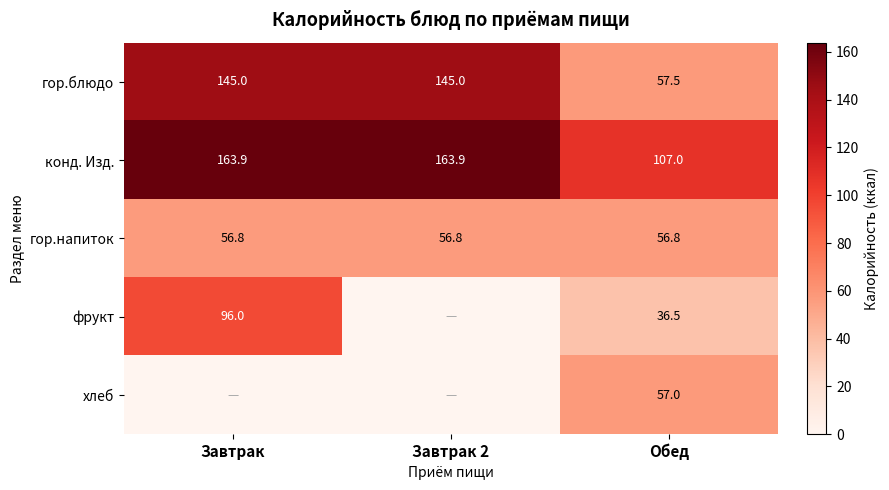

At which category is the sum across all series the highest?

Завтрак